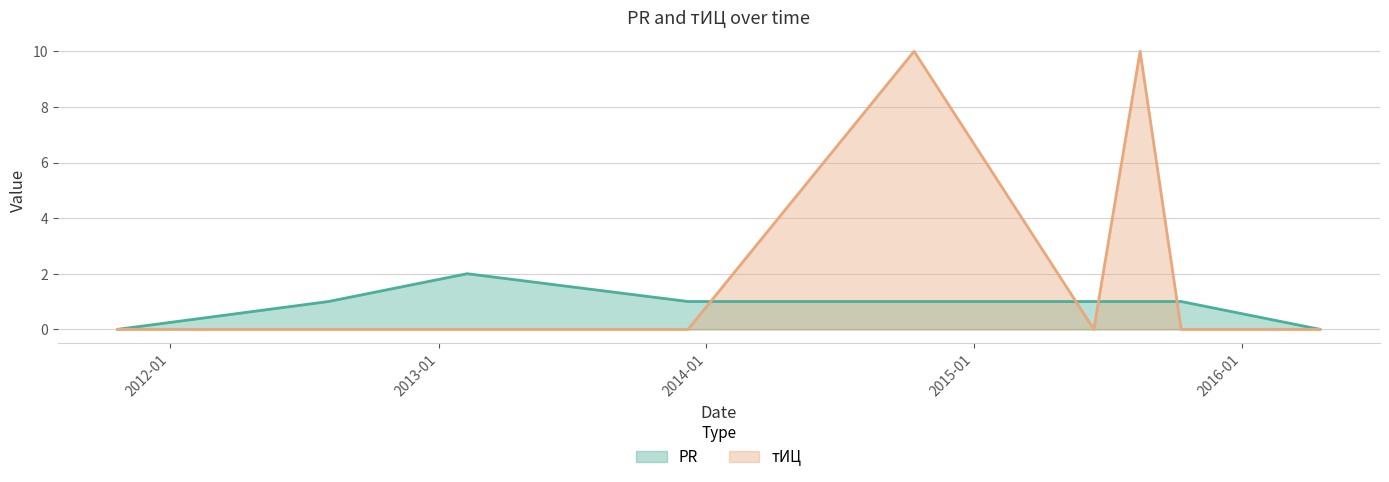

What is the label of the 9th point from the right?

2011-10-22